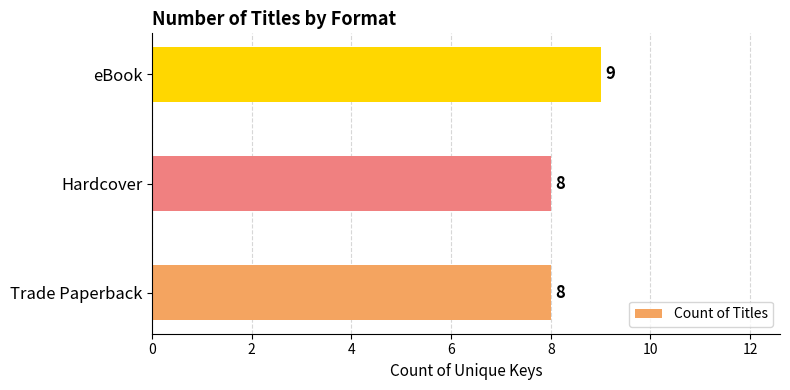

What value does the data have at Hardcover?

8